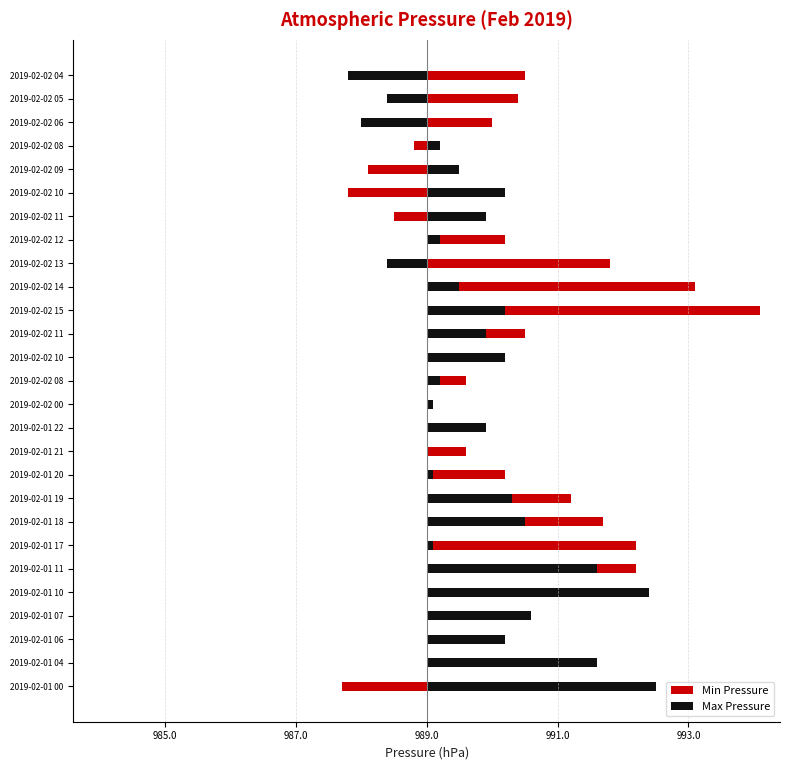

What is the sum of the Max Pressure values at 2019-02-02 09 and 2019-02-02 14?

1.0